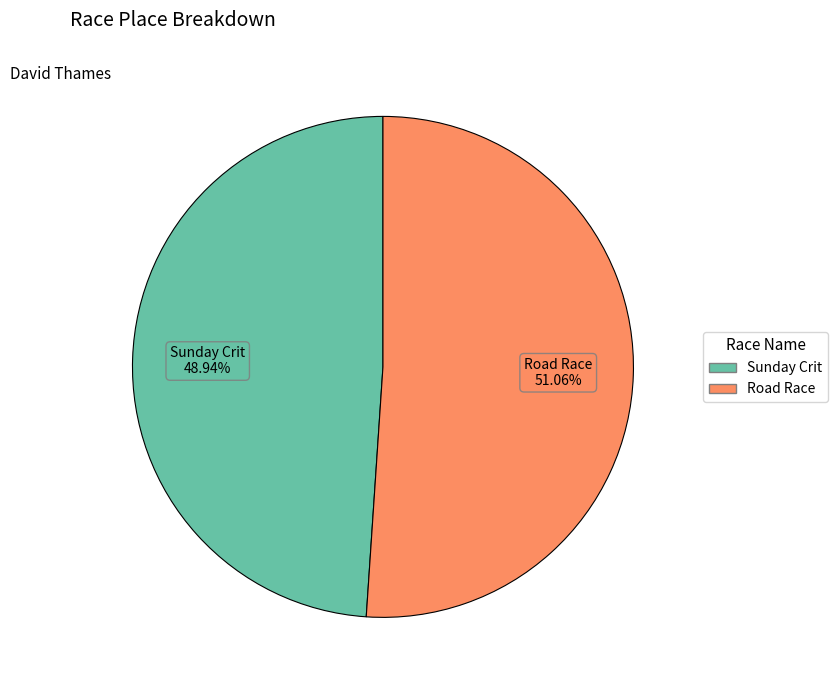

Is there any slice that represents more than half of the pie?

Yes